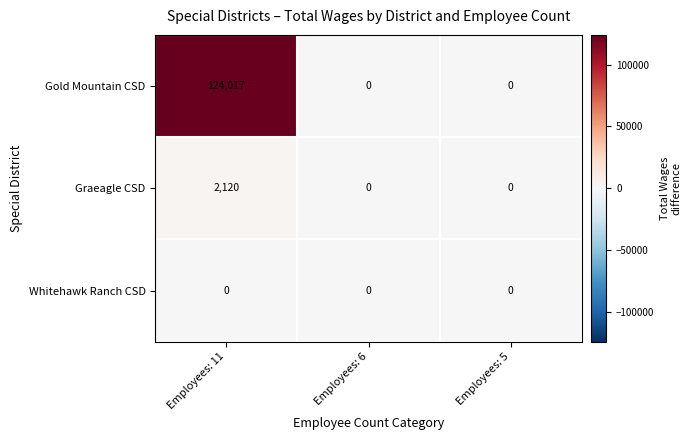

Which series has the largest total across all categories?

Gold Mountain CSD